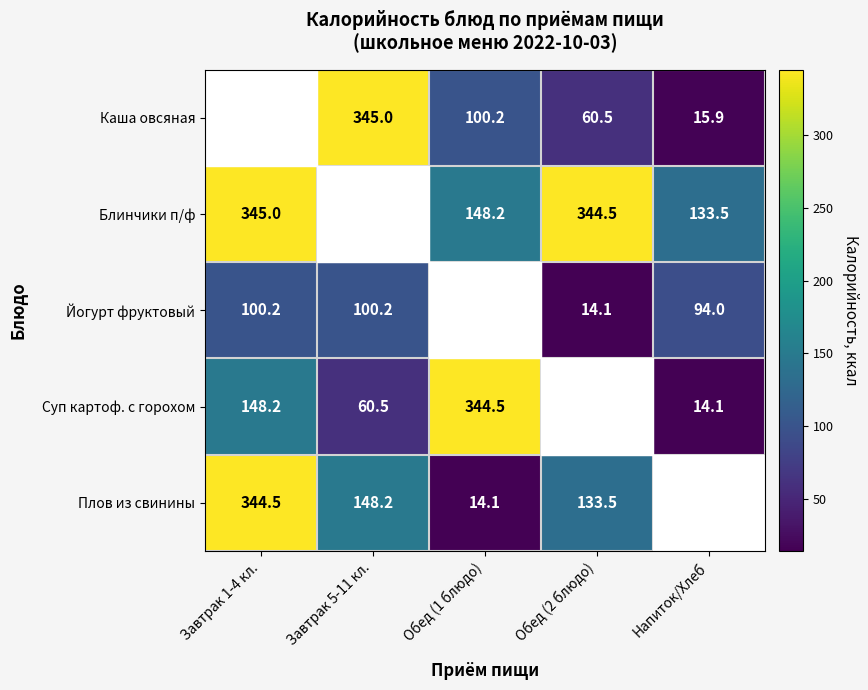

What is the sum of the Плов из свинины values at Обед (1 блюдо) and Обед (2 блюдо)?

147.6